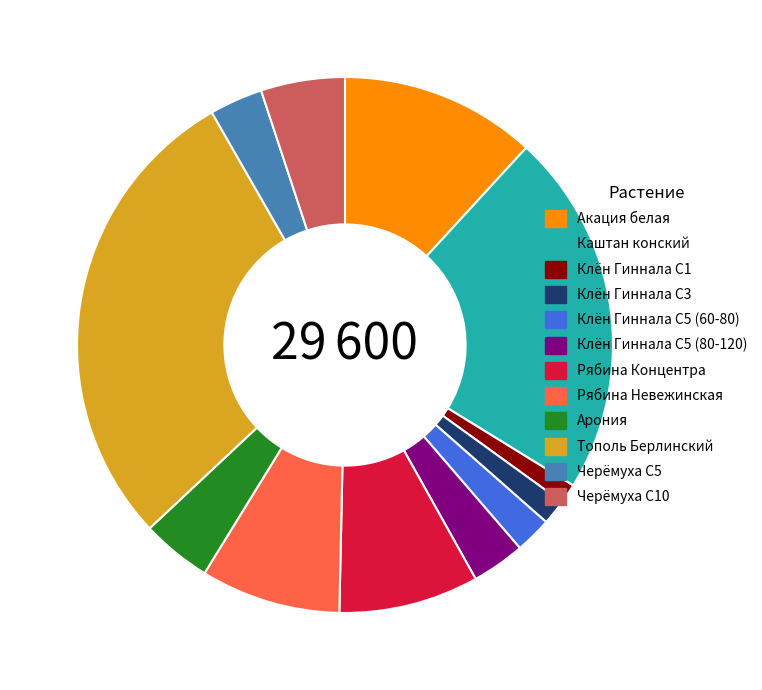

Combined, do Рябина Концентра and Каштан конский account for over 50%?

No